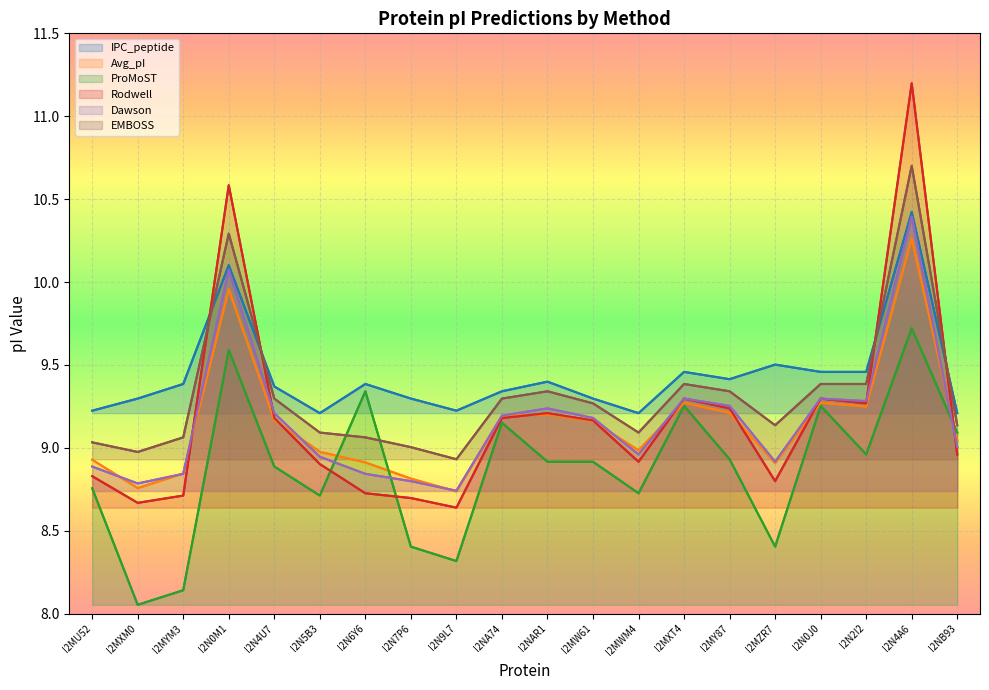

True or false: IPC_peptide and ProMoST intersect in this chart.

False